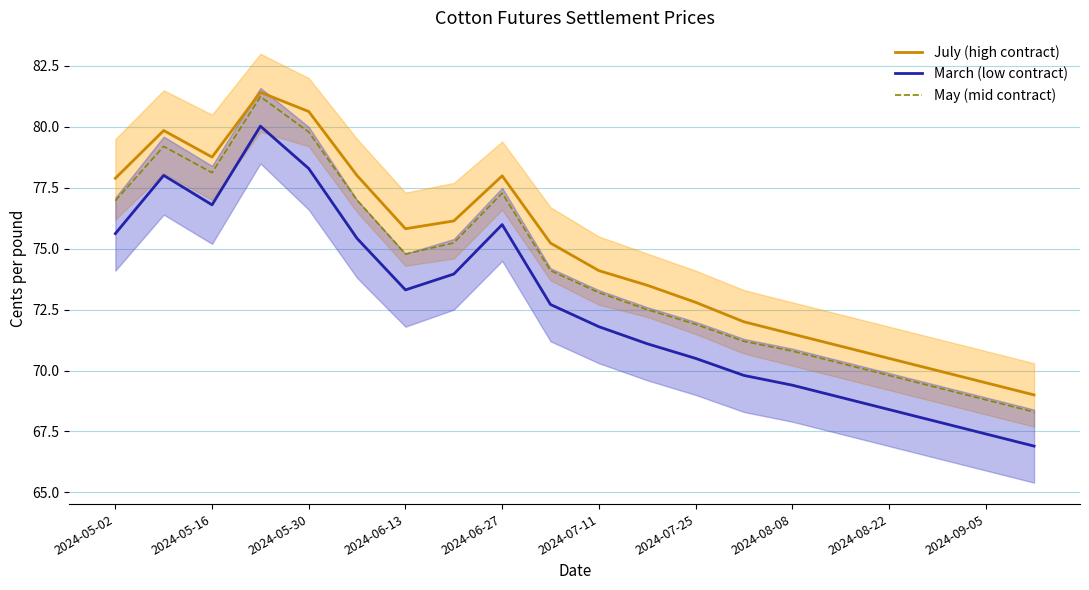

At which category does July (high contract) reach its first local valley?

2024-05-16